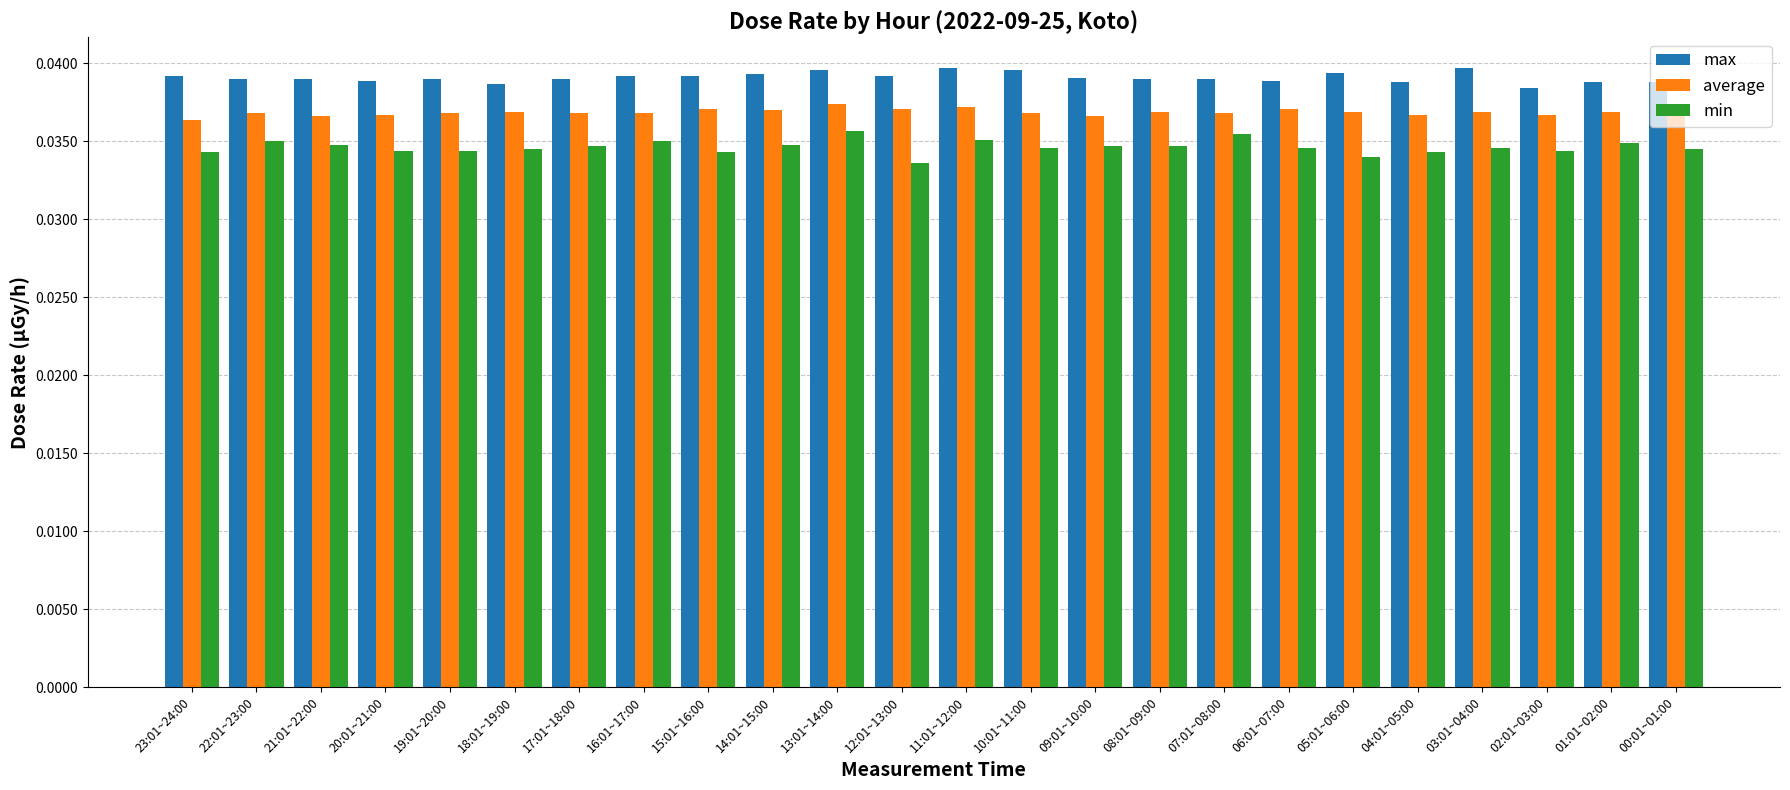

How many max values are between 0 and 1?

24